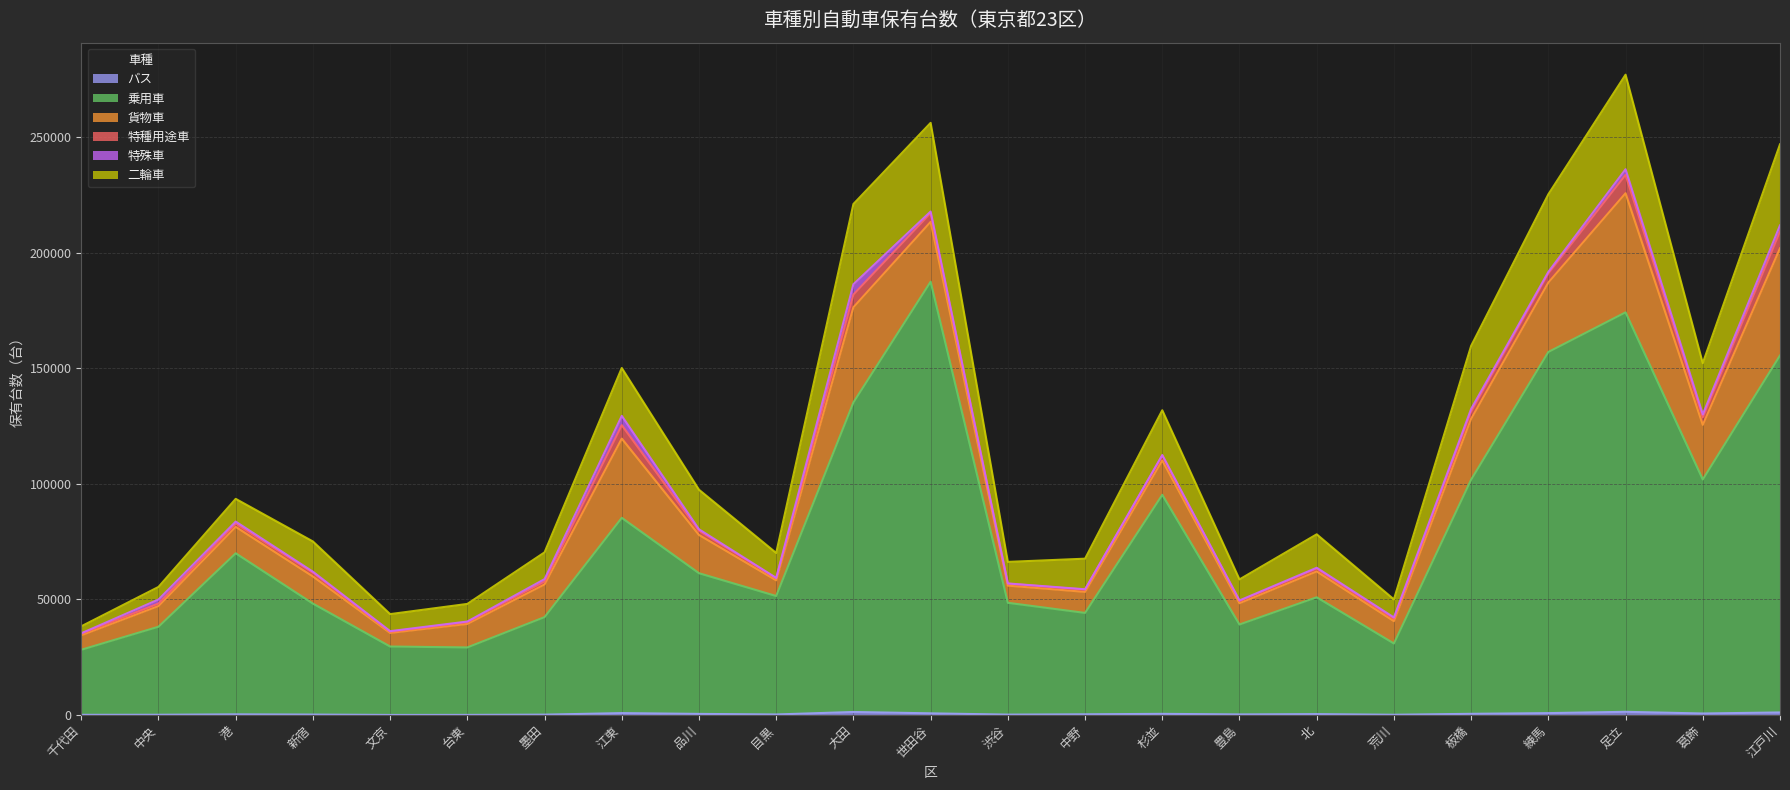

What is the total value across all series at 豊島?

58682